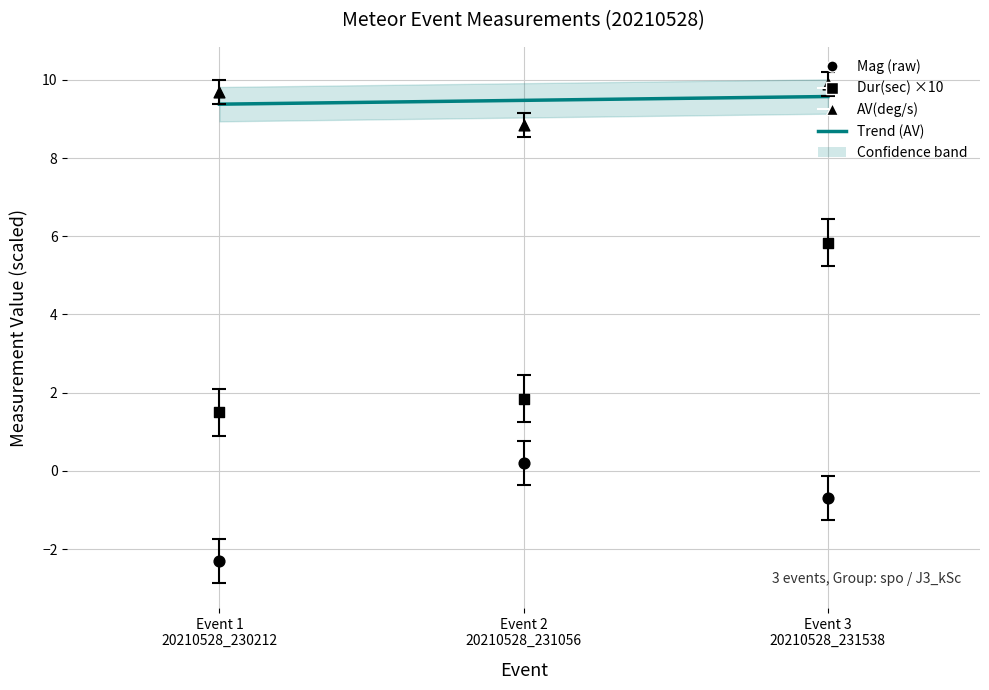

Which series reaches the maximum Y coordinate?

AV(deg/s) (×1 if scaled)